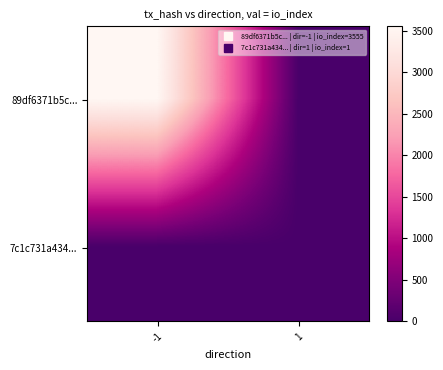

At which category is the sum across all series the highest?

-1